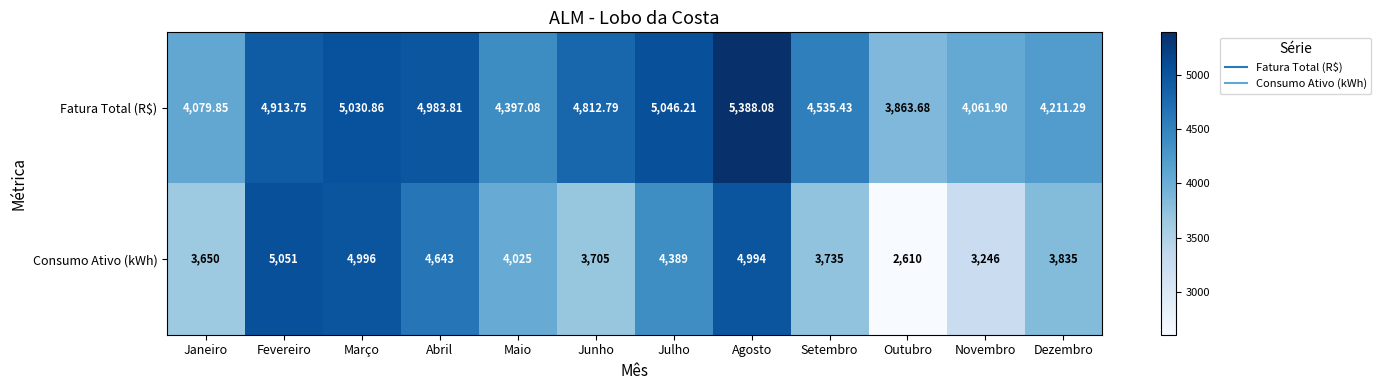

Is the value of Consumo Ativo (kWh) at Agosto greater than the value of Fatura Total (R$) at Agosto?

No